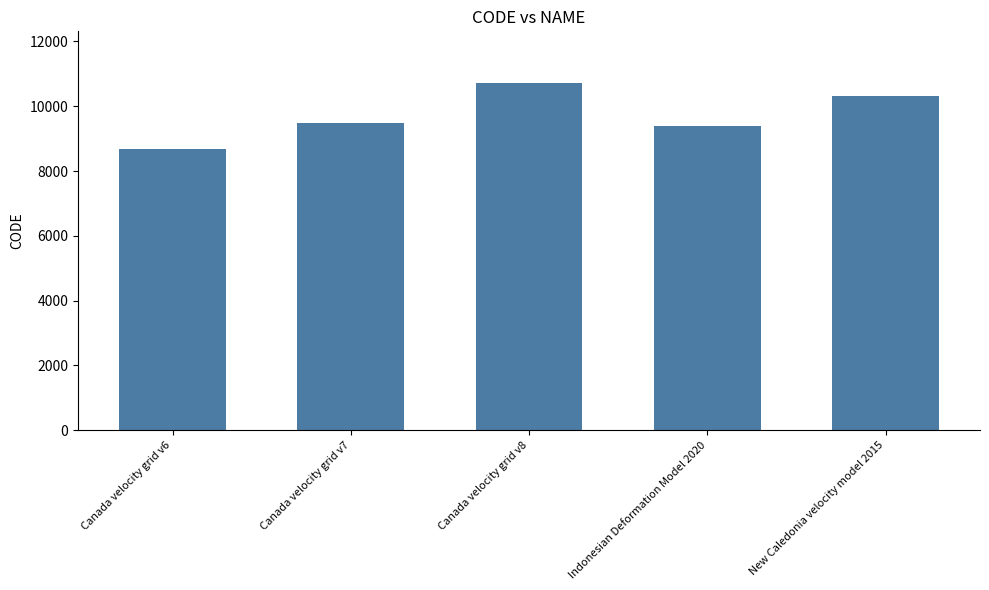

What is the sum of all values?

48564